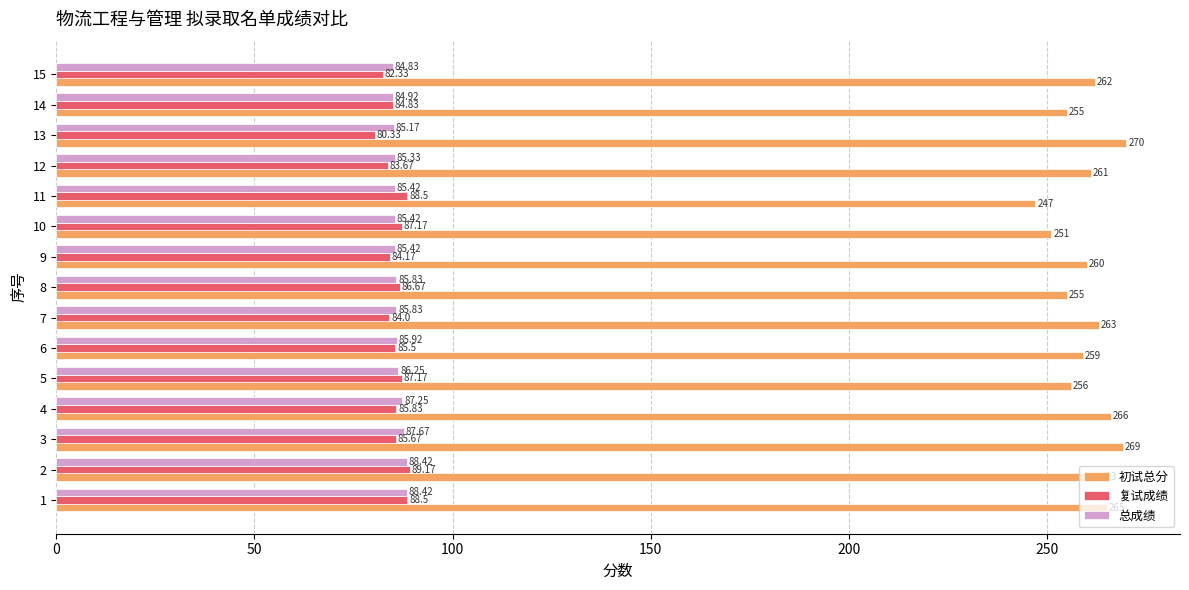

What value does the 复试成绩 series have at 7?

84.0